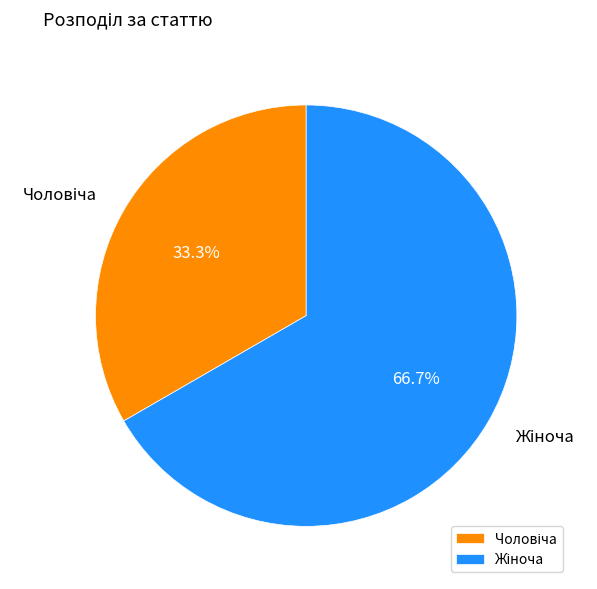

Does any single category account for the majority?

Yes